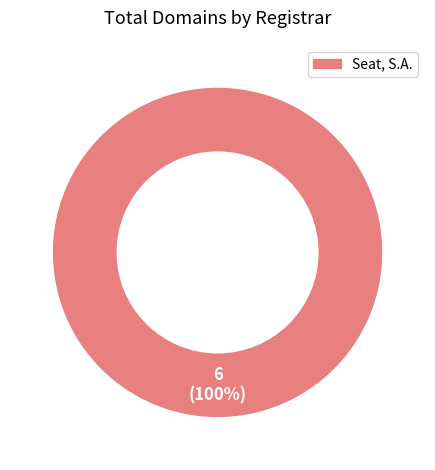

Count the number of slices in the pie.

1